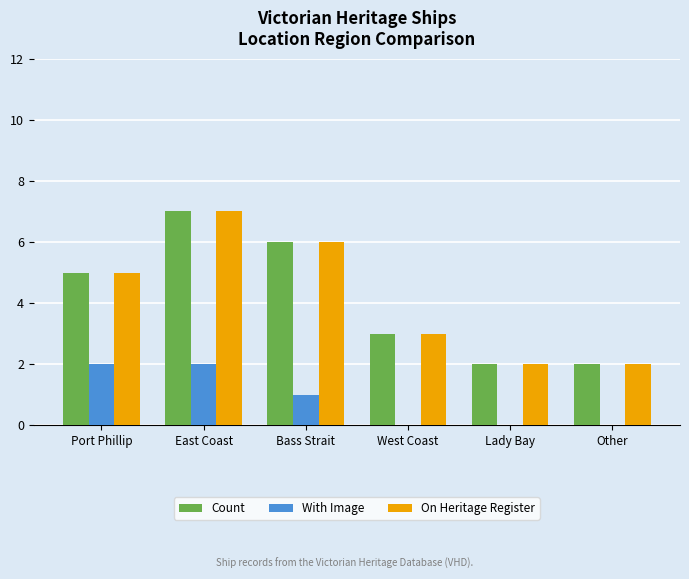

Reading left to right, what are all the values shown in this chart?

Count: 5	7	6	3	2	2
With Image: 2	2	1	0	0	0
On Heritage Register: 5	7	6	3	2	2